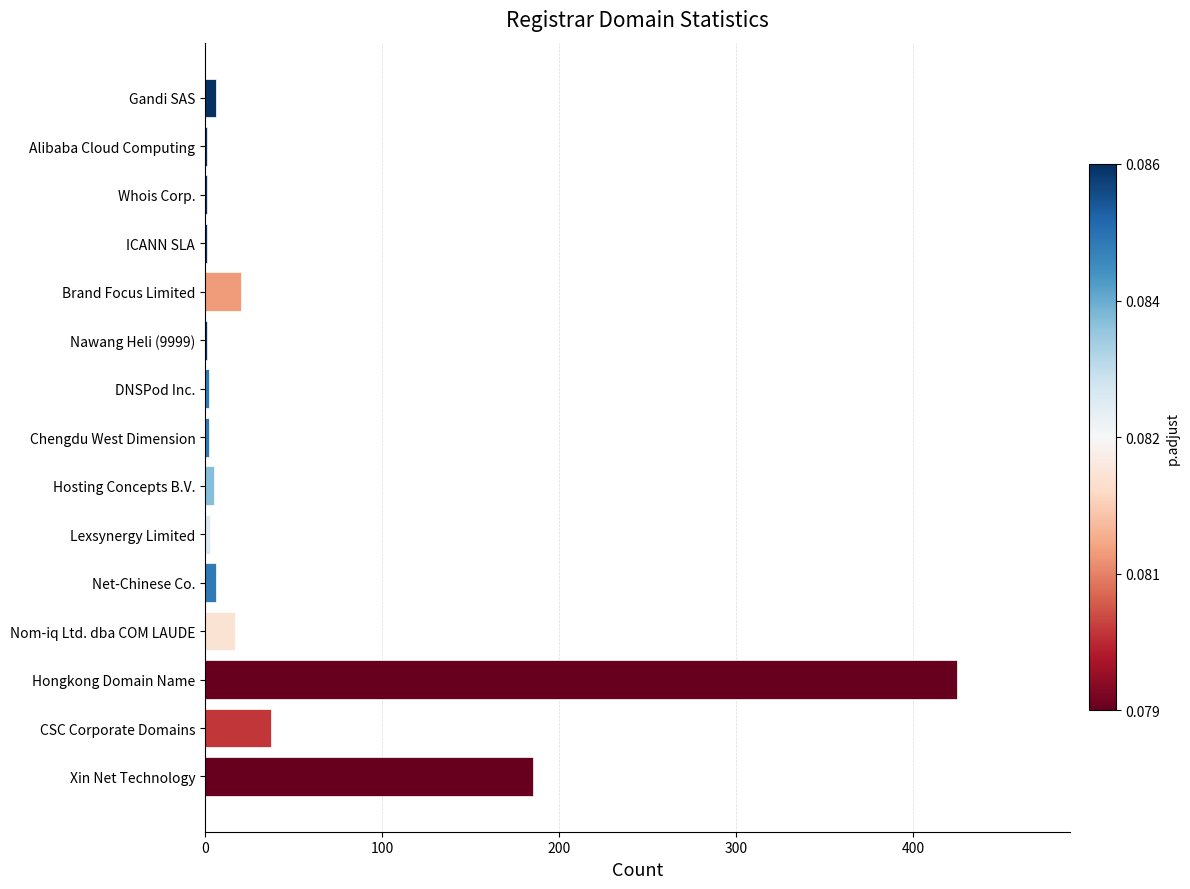

Where is the data nearest to the value 213?

Xin Net Technology